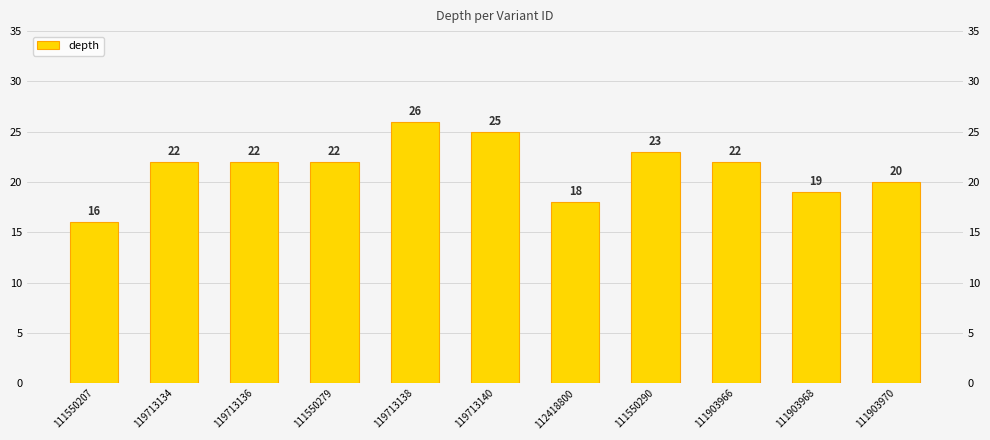

List the labels in order of value, largest first.

119713138, 119713140, 111550290, 119713134, 119713136, 111550279, 111903966, 111903970, 111903968, 112418800, 111550207